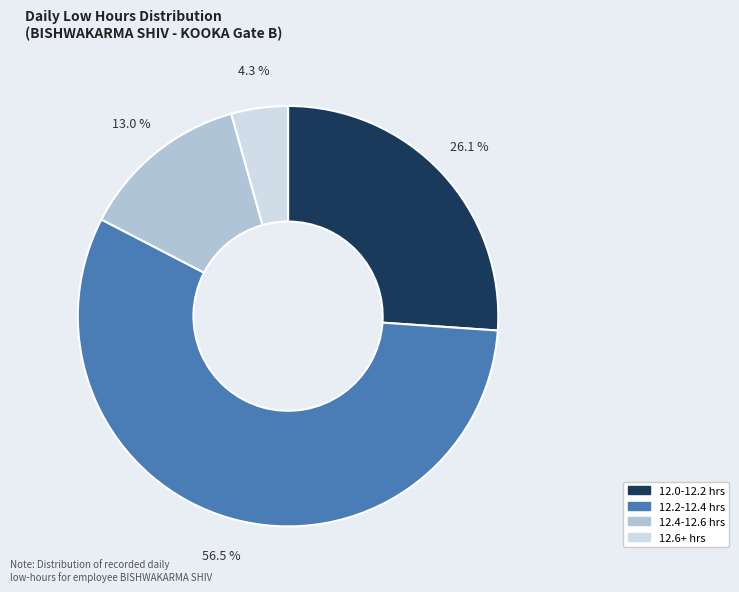

Is there any slice that represents more than half of the pie?

Yes